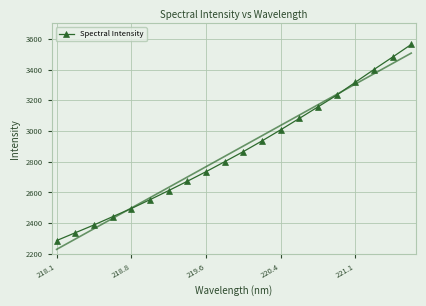

What is the difference between the maximum and minimum values?

1276.9